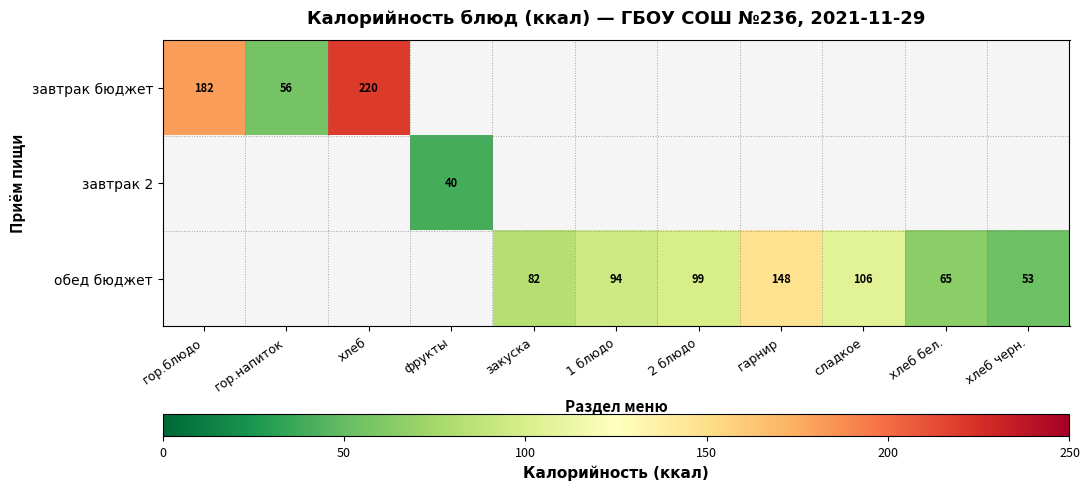

Which label corresponds to the smallest value in the chart?

фрукты